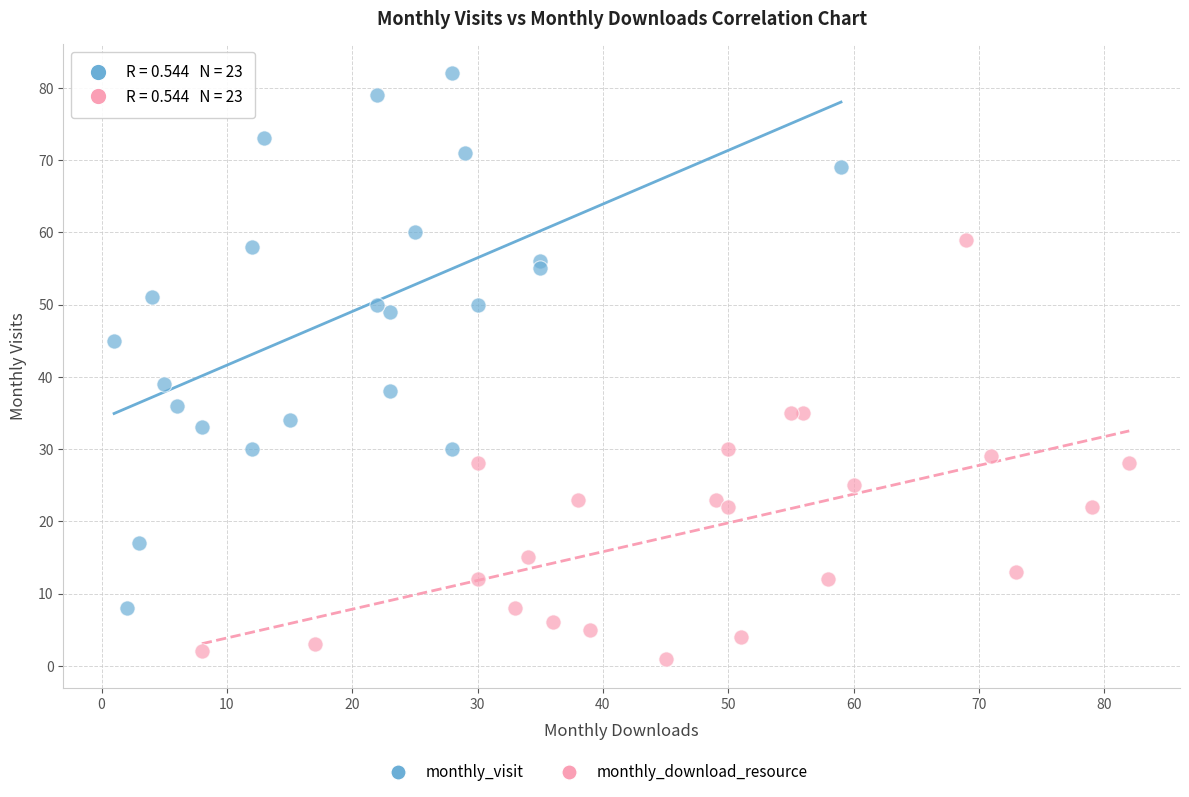

Which series has the largest Y range (max minus min)?

monthly_visit